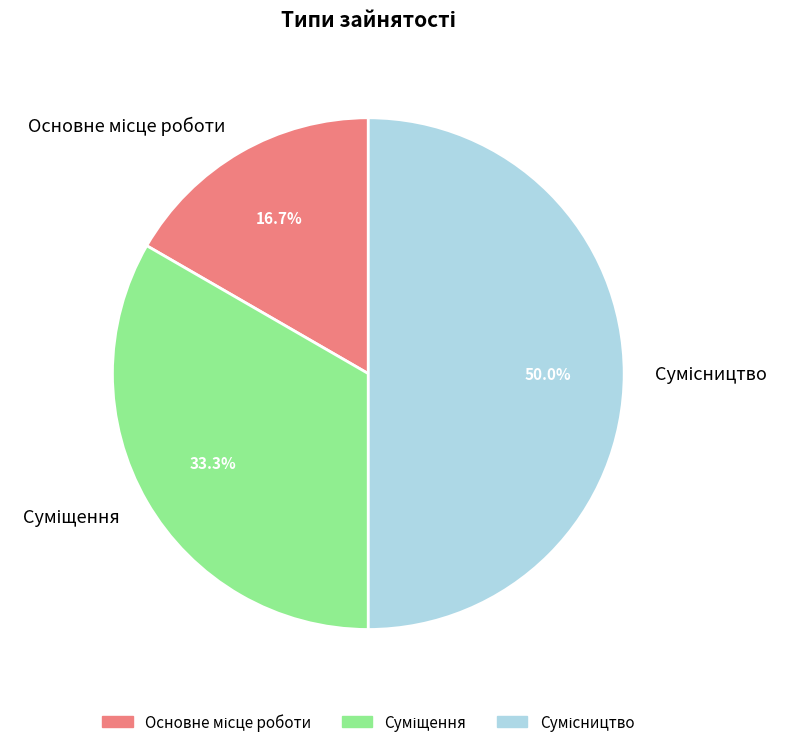

True or false: Суміщення accounts for 25% of the total.

False